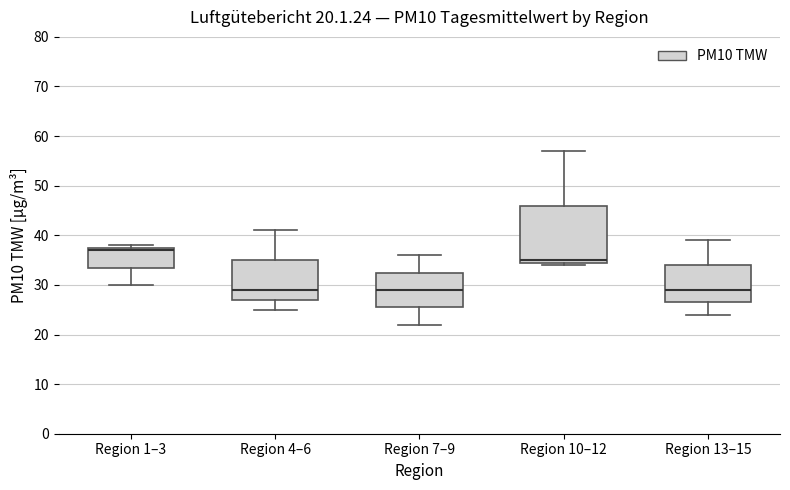

Which box is the tallest, from its lower edge to its upper edge?

Region 10–12